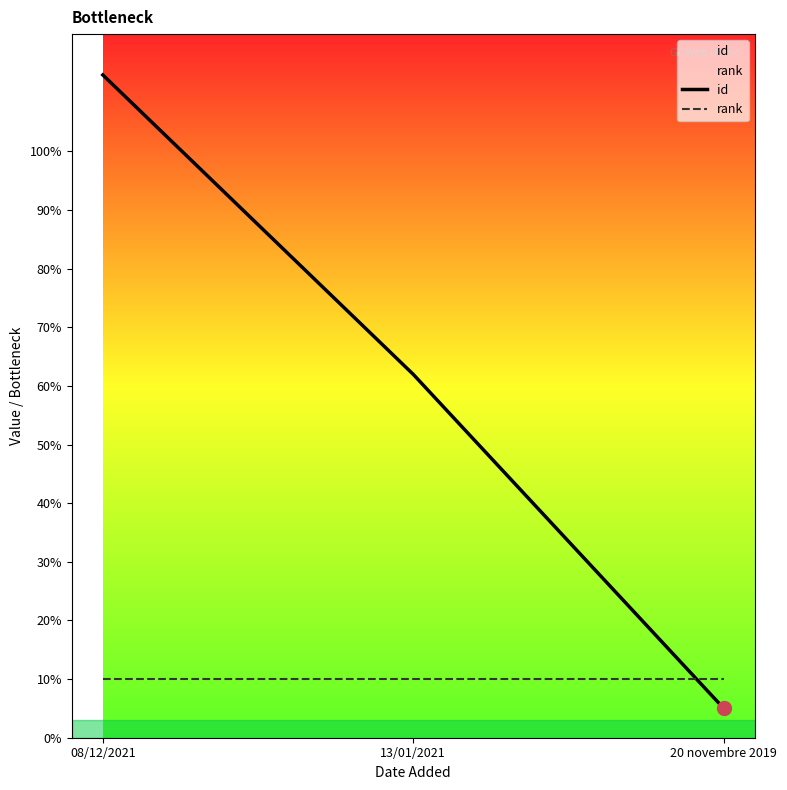

Is the value of rank at 13/01/2021 greater than the value of id at 13/01/2021?

No